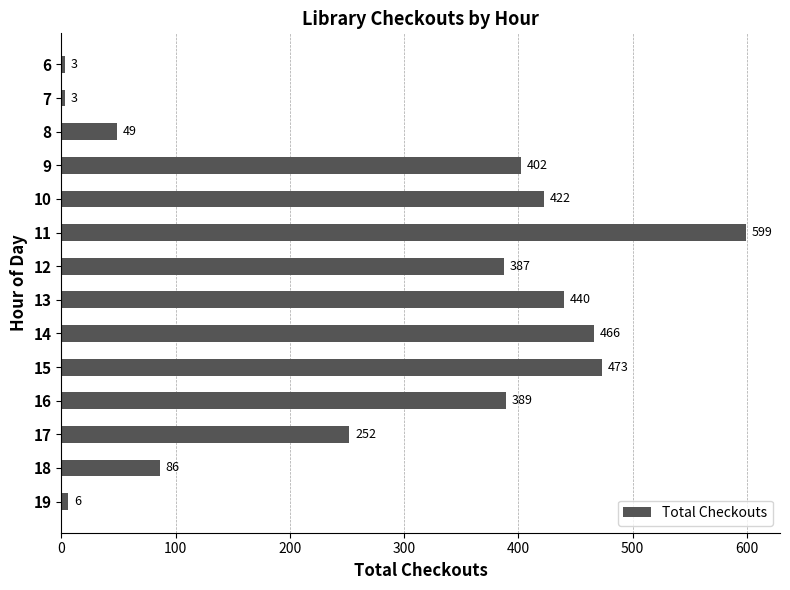

Which has a higher value, 8 or 6?

8